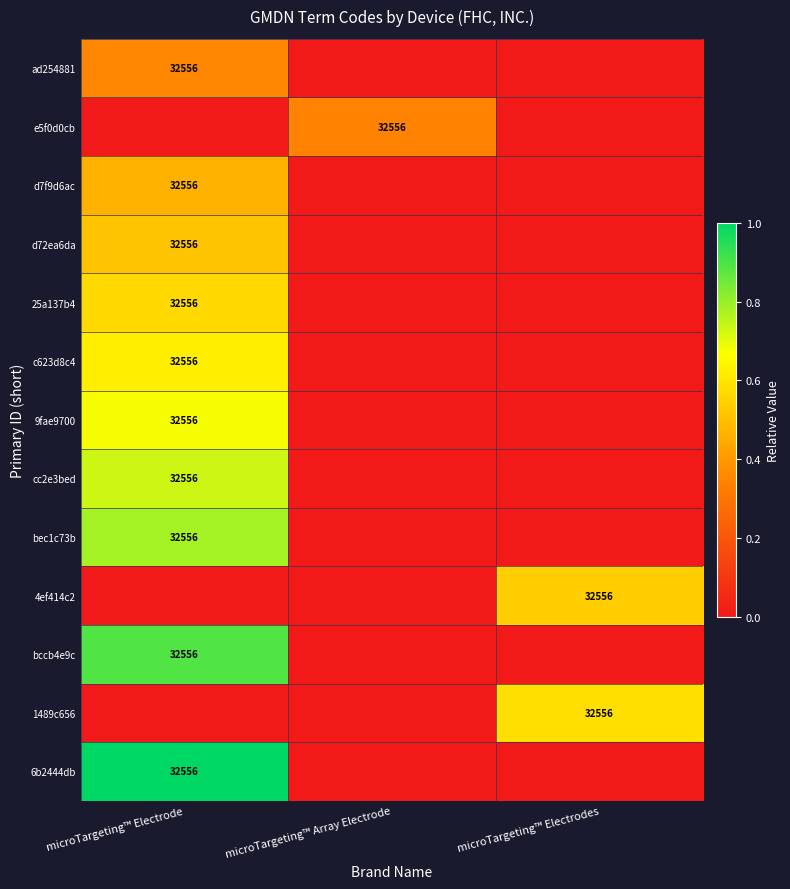

Which has a higher value, microTargeting™ Array Electrode or microTargeting™ Electrode?

microTargeting™ Electrode